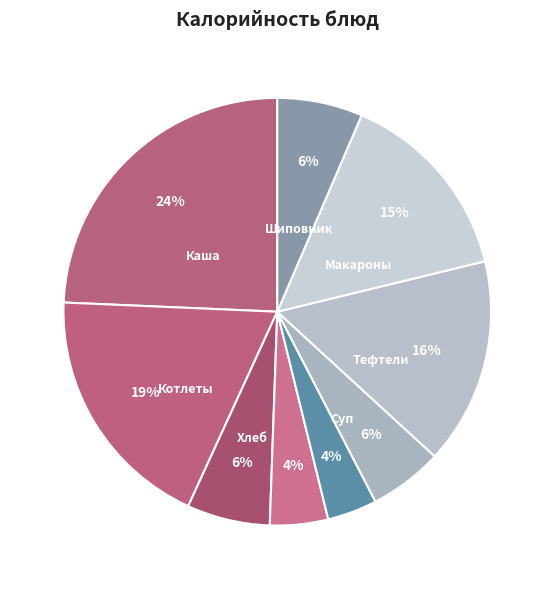

Count the number of slices in the pie.

9